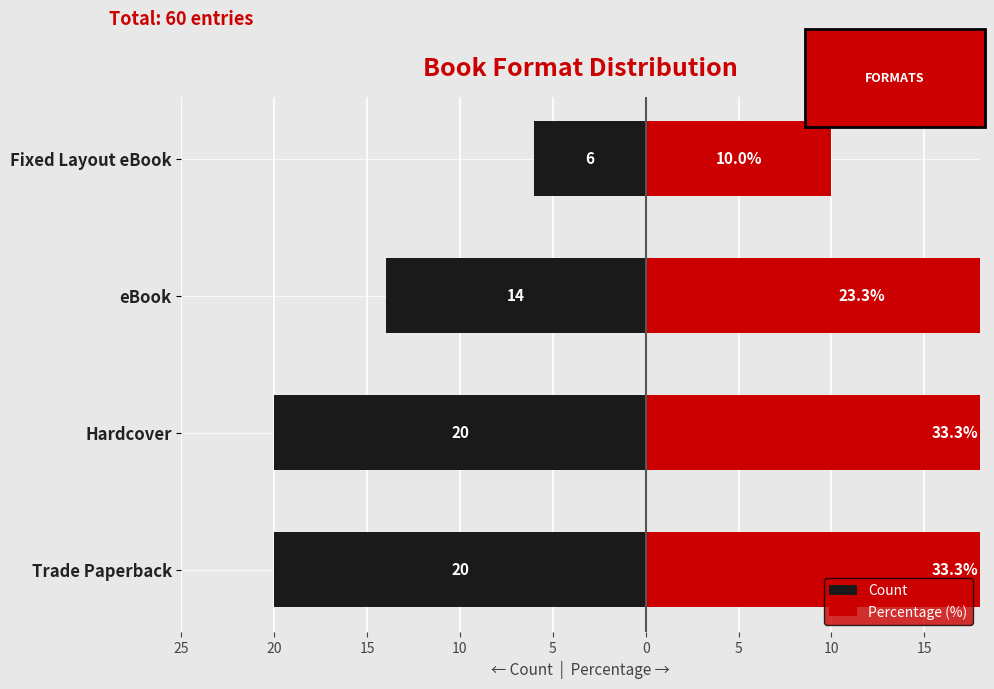

Is the value of Count at eBook greater than the value of Percentage (%) at Fixed Layout eBook?

No